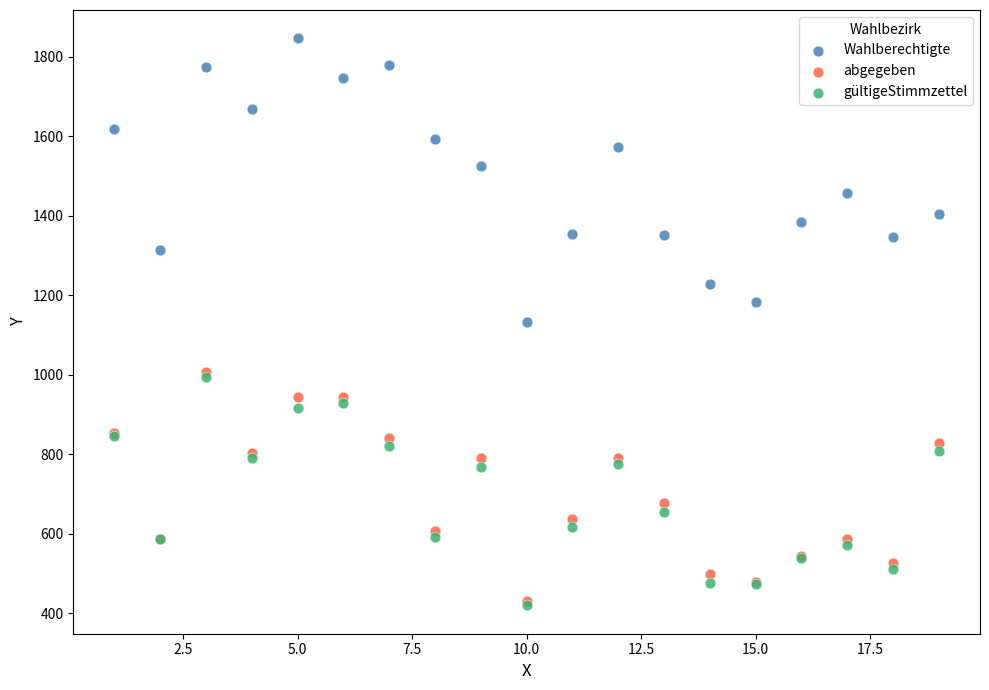

What are all the series names shown in the legend?

Wahlberechtigte, abgegeben, gültigeStimmzettel